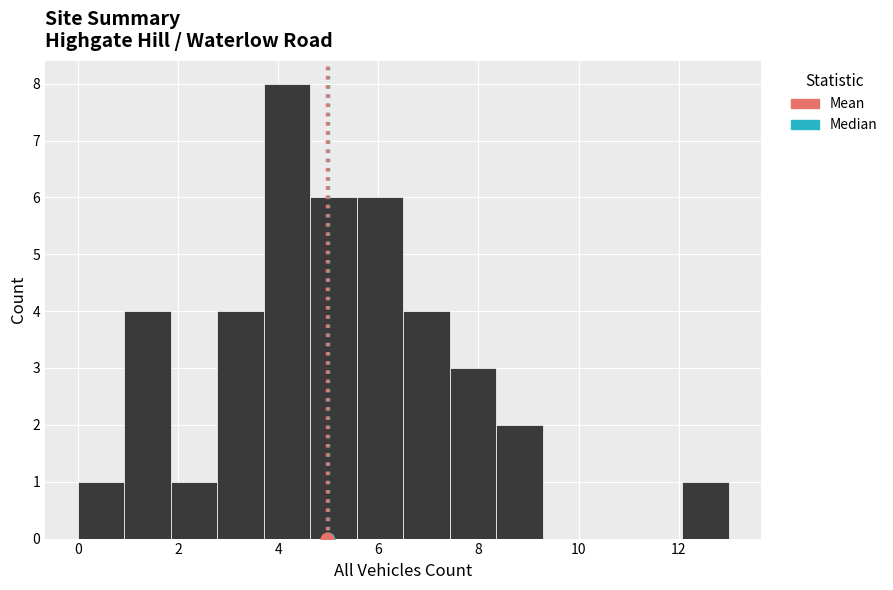

Which range on the x-axis has the tallest bar?

3.8 to 4.6